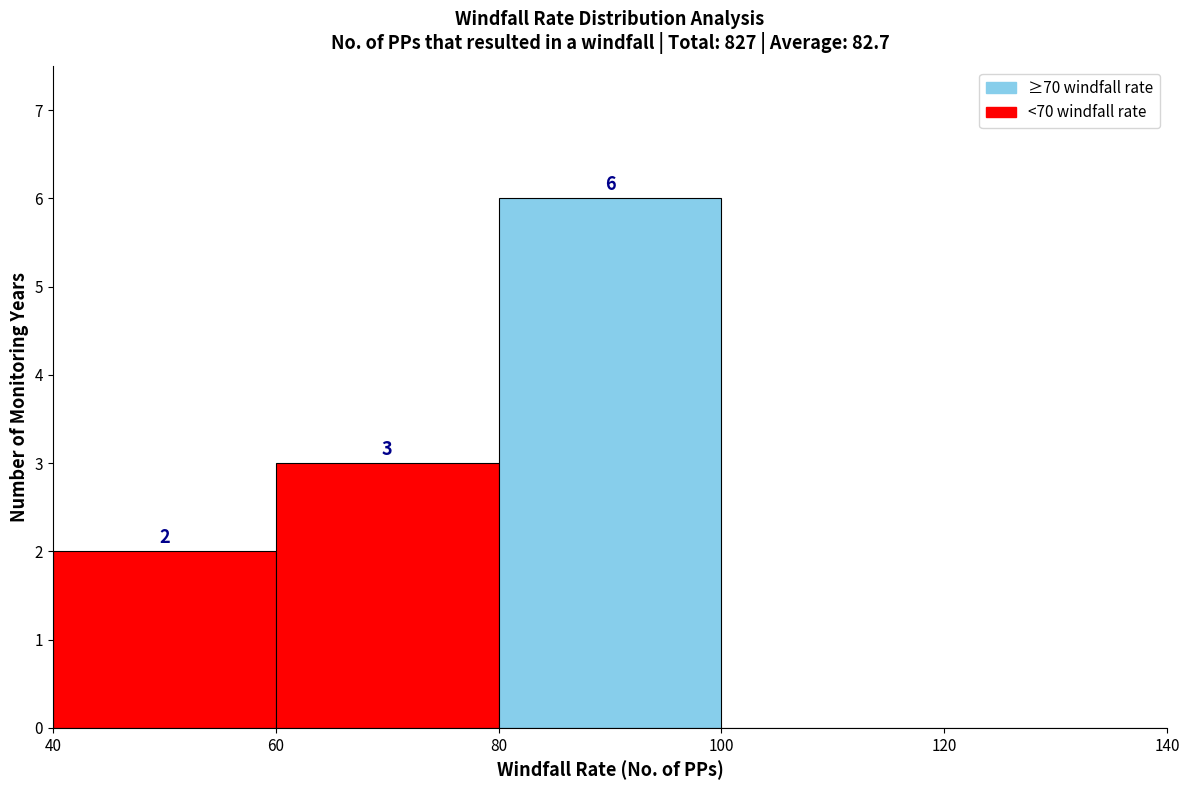

Over which range of the x-axis is the bar tallest?

80 to 100